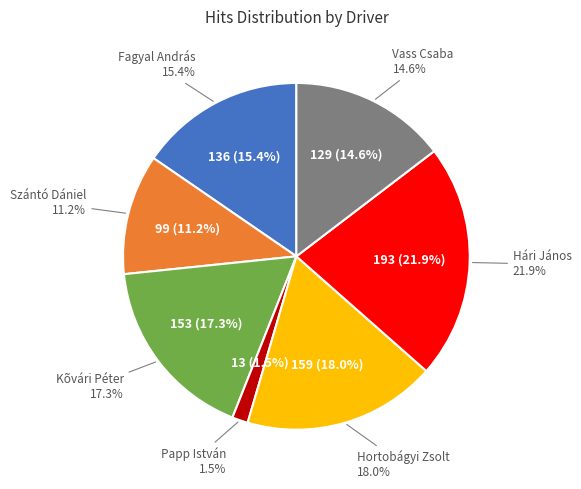

How many segments does this pie chart have?

7